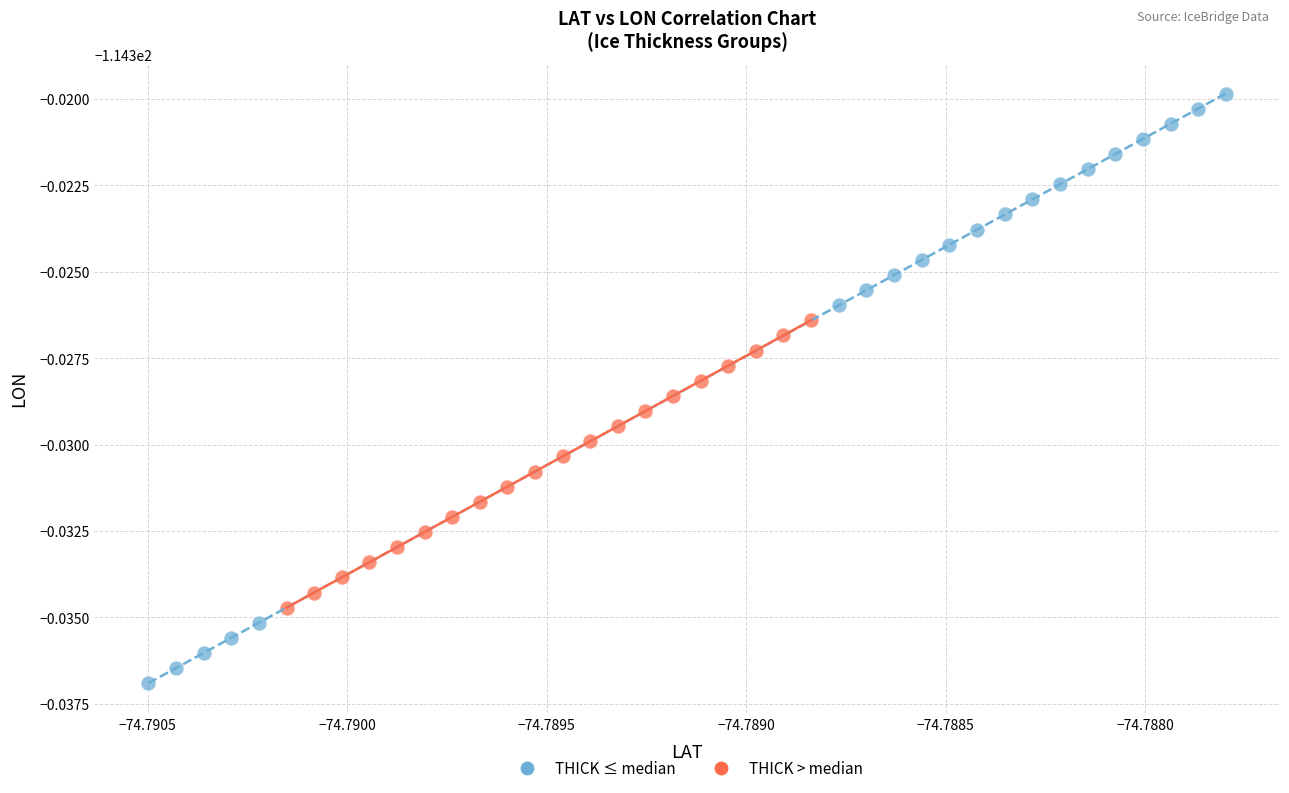

What are all the series names shown in the legend?

THICK ≤ median, THICK > median